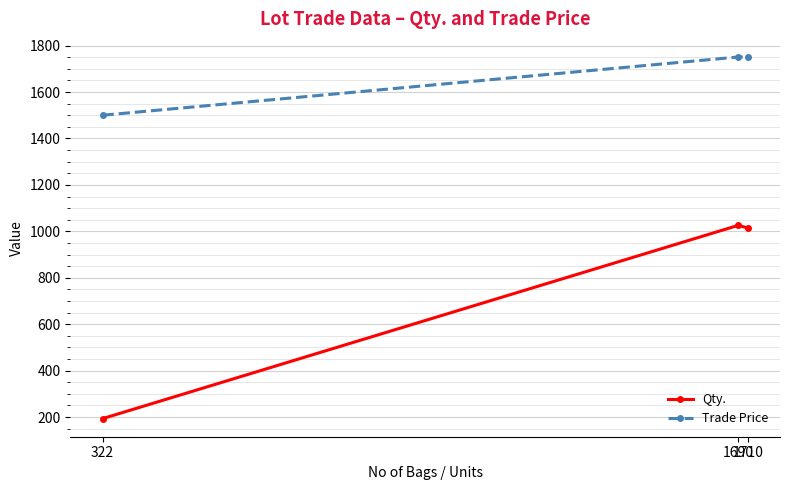

What are all the series names shown in the legend?

Qty., Trade Price